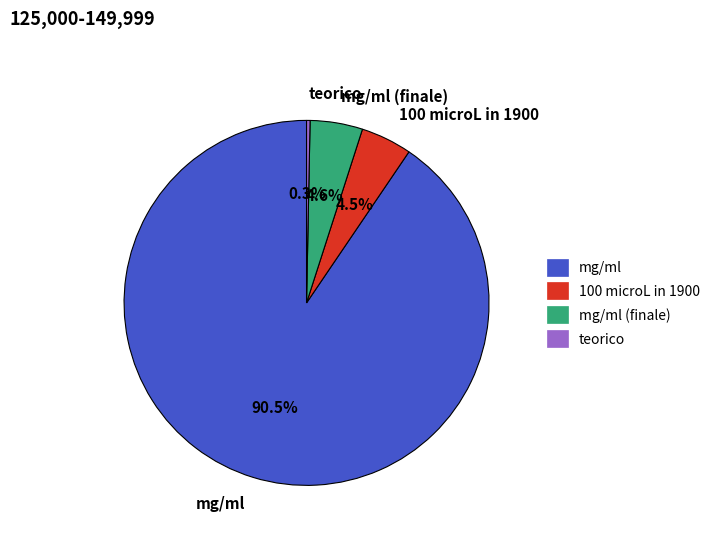

Does any single category account for the majority?

Yes